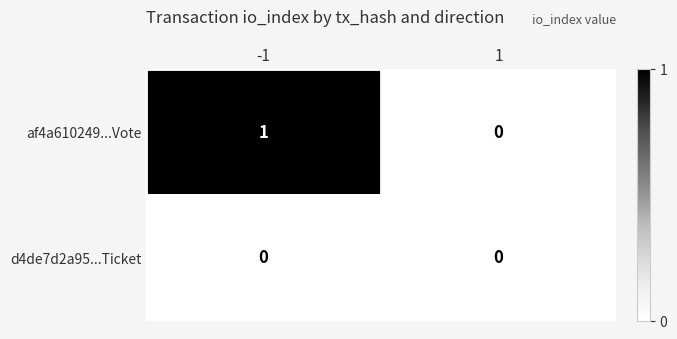

List the series in order of their overall mean, lowest first.

d4de7d2a95...Ticket, af4a610249...Vote